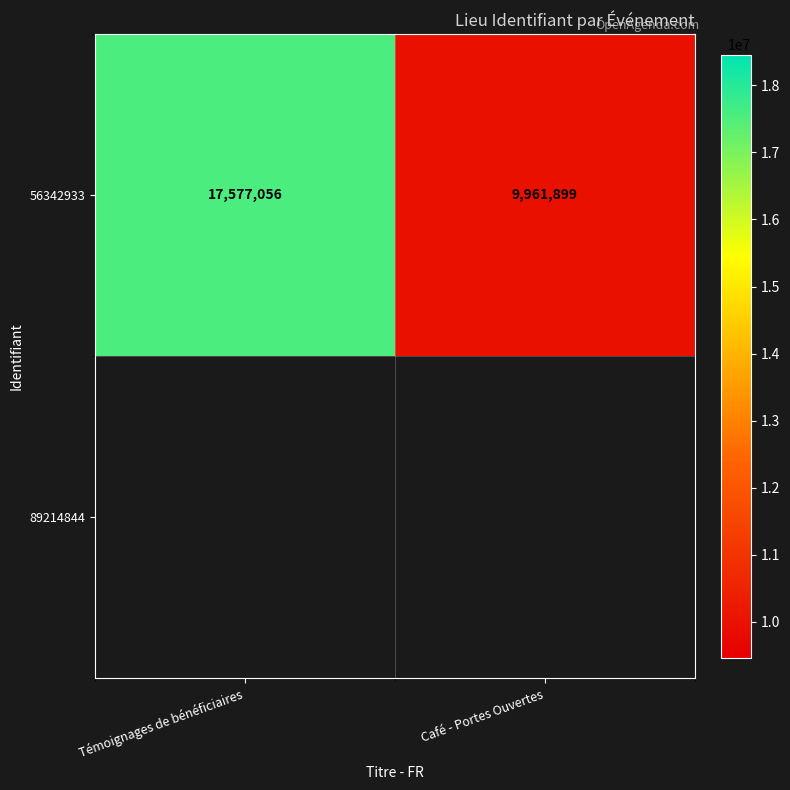

Where is the data nearest to the value 13769477?

Café - Portes Ouvertes